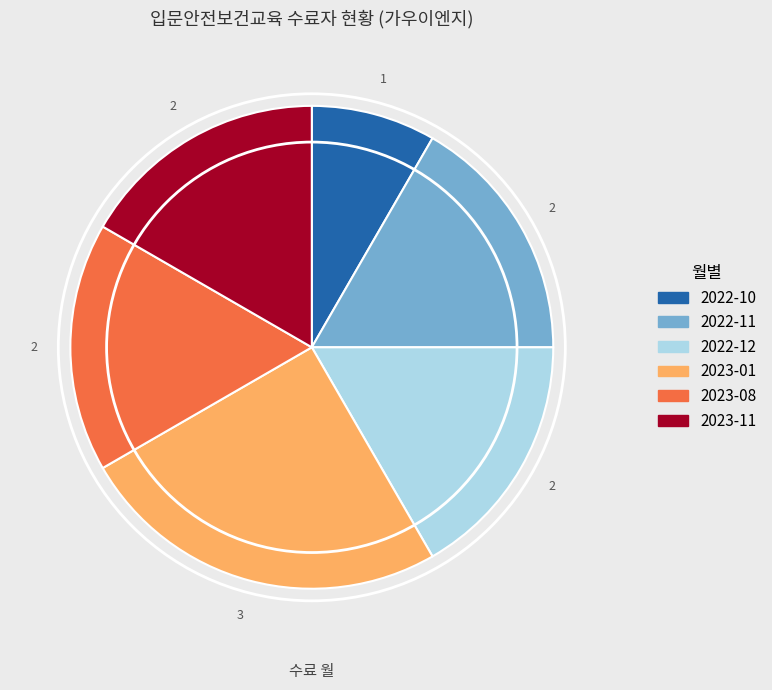

Is there a majority slice in this chart?

No